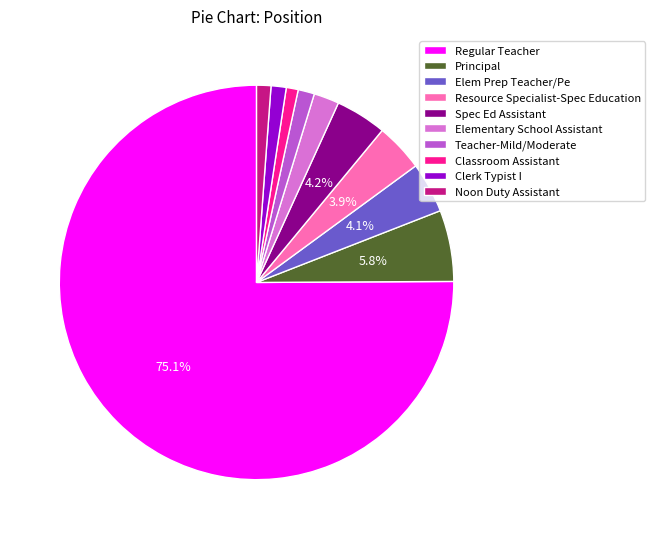

To the nearest percent, what portion does Spec Ed Assistant represent?

4%